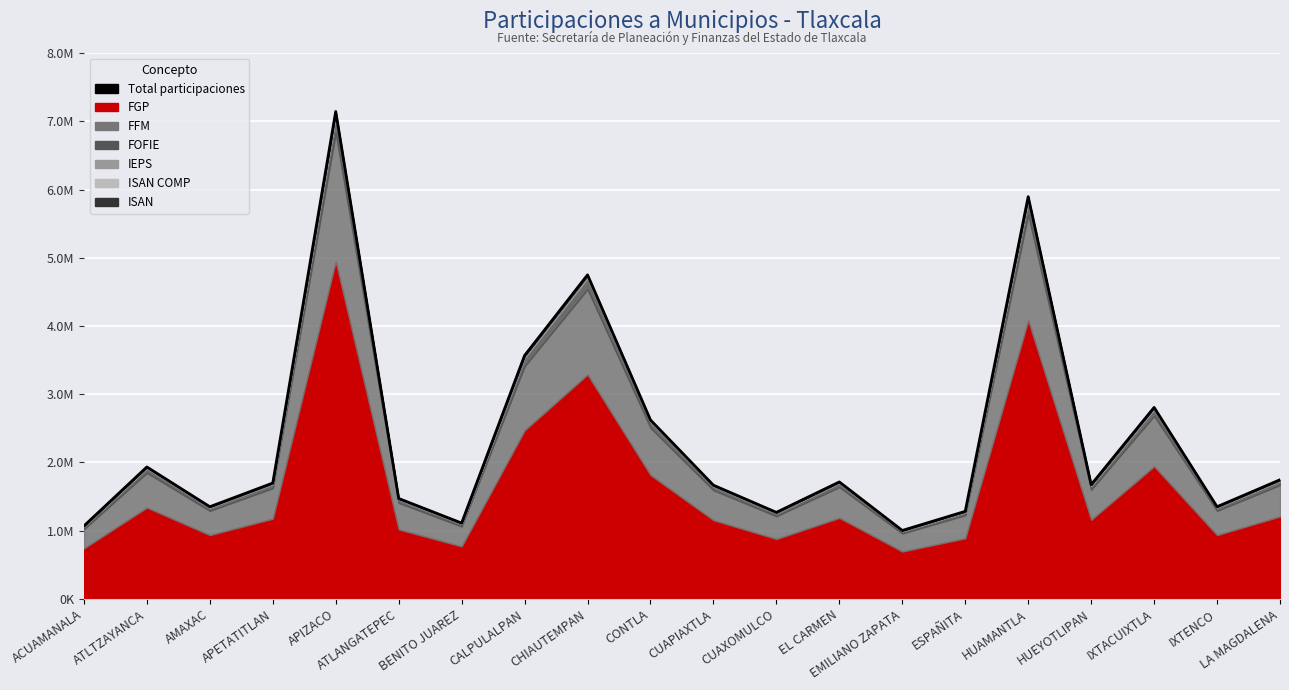

What is the difference between the maximum and minimum values?

6141394.9